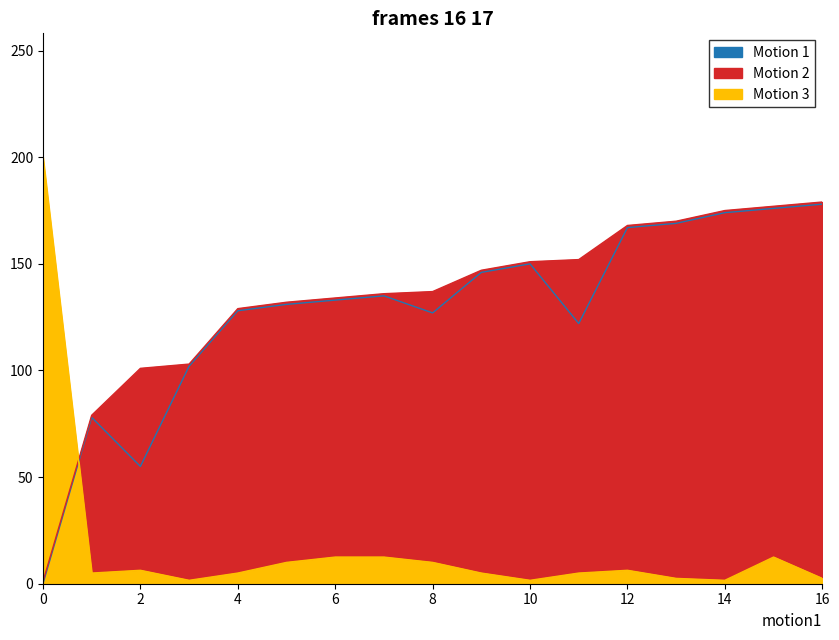

Count the number of categories in the chart.

17